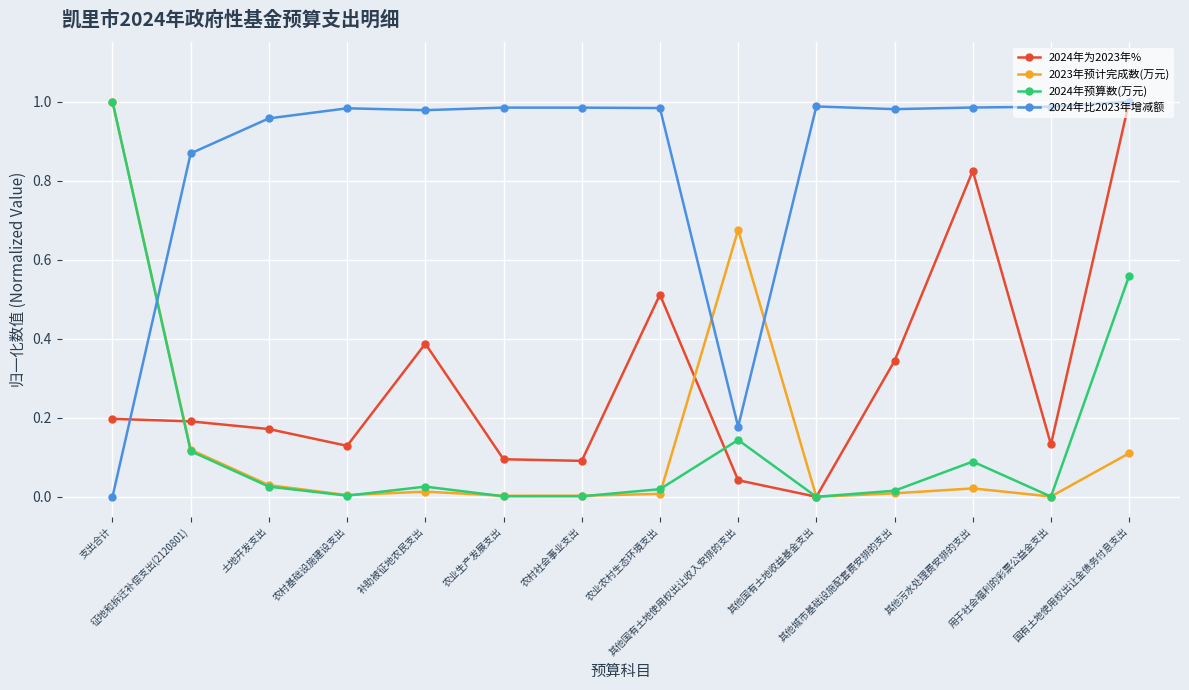

Does the chart display data point markers on the line(s)?

Yes